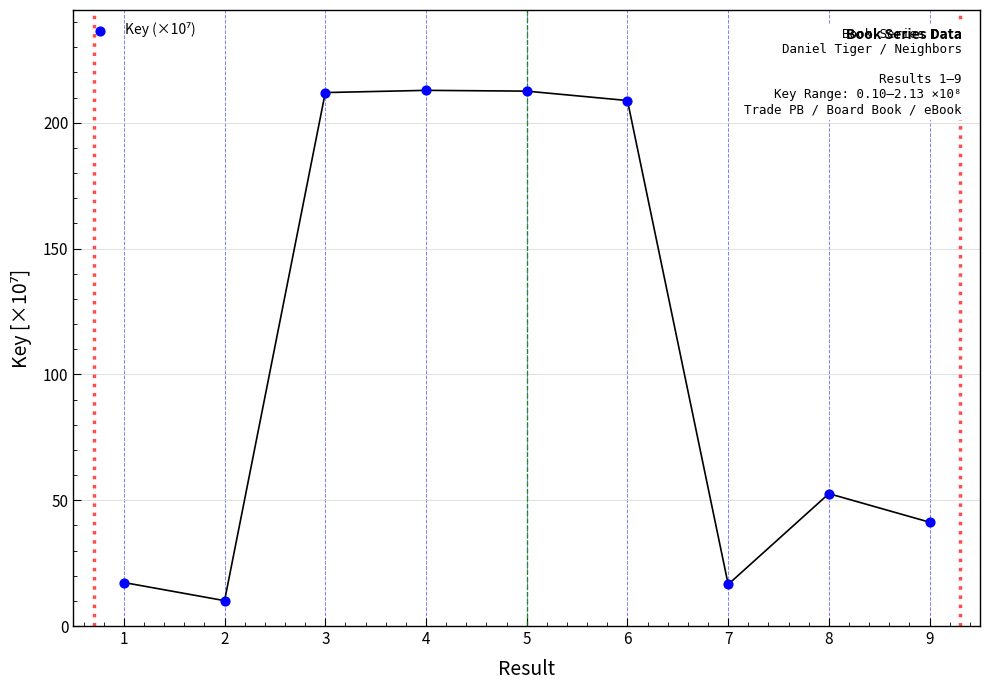

What Y value in the scatter plot is closest to 111?

52.6